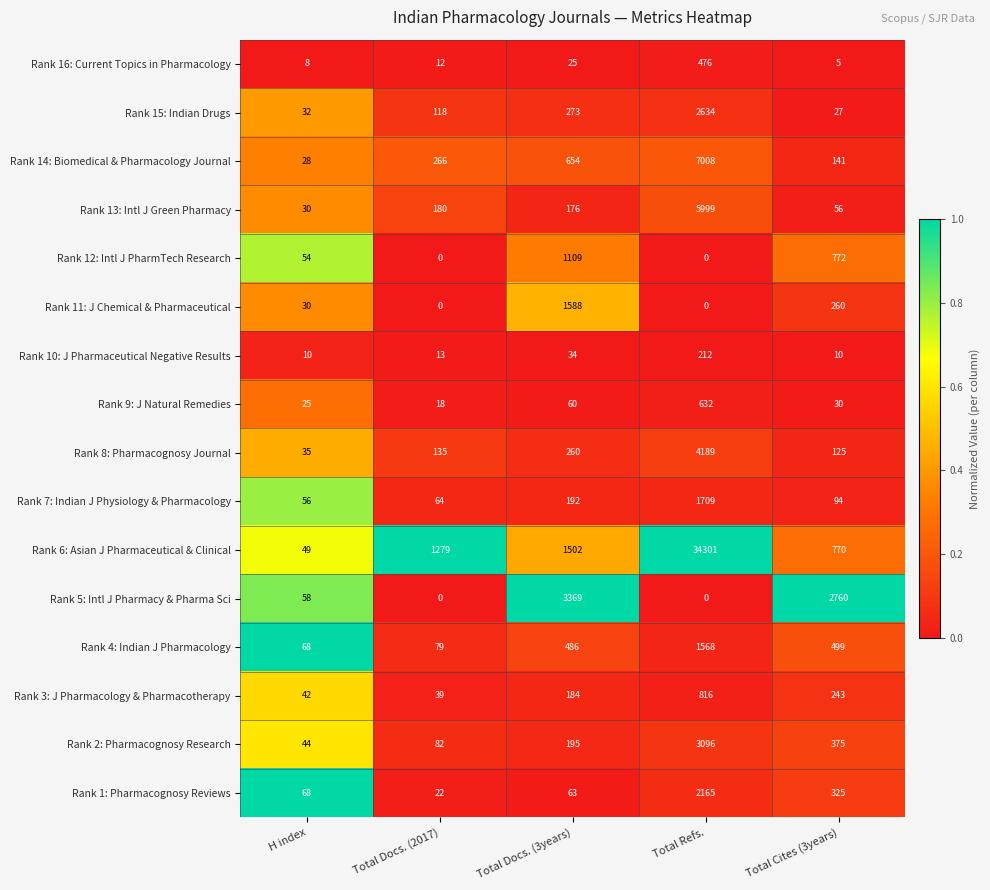

Which series has the largest total across all categories?

Rank 6: Asian J Pharmaceutical & Clinical